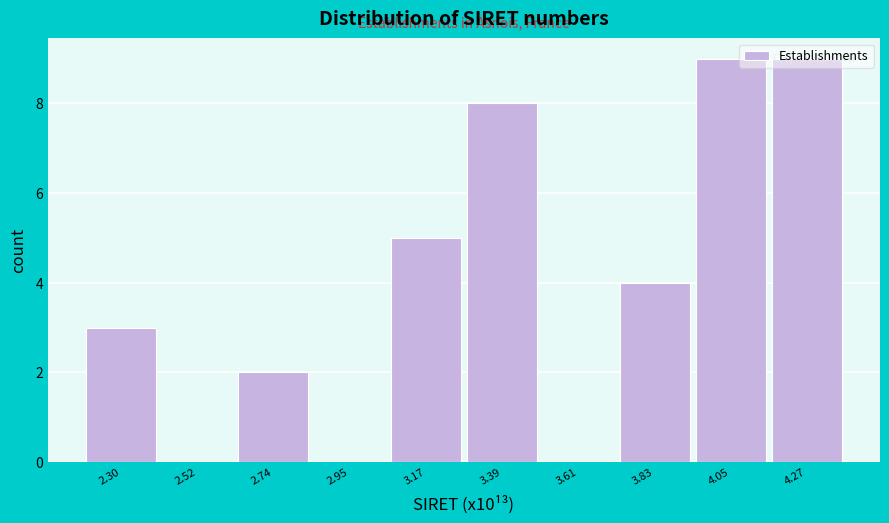

Reading left to right, transcribe this chart: for each bar, give the range it covers on the x-axis and its height. Neither the bar edges nor the heights are printed on the chart, so give them approximately, as read against the axes.

2.20 to 2.40: 3
2.40 to 2.65: 0
2.65 to 2.85: 2
2.85 to 3.05: 0
3.05 to 3.30: 5
3.30 to 3.50: 8
3.50 to 3.70: 0
3.70 to 3.95: 4
3.95 to 4.15: 9
4.15 to 4.40: 9